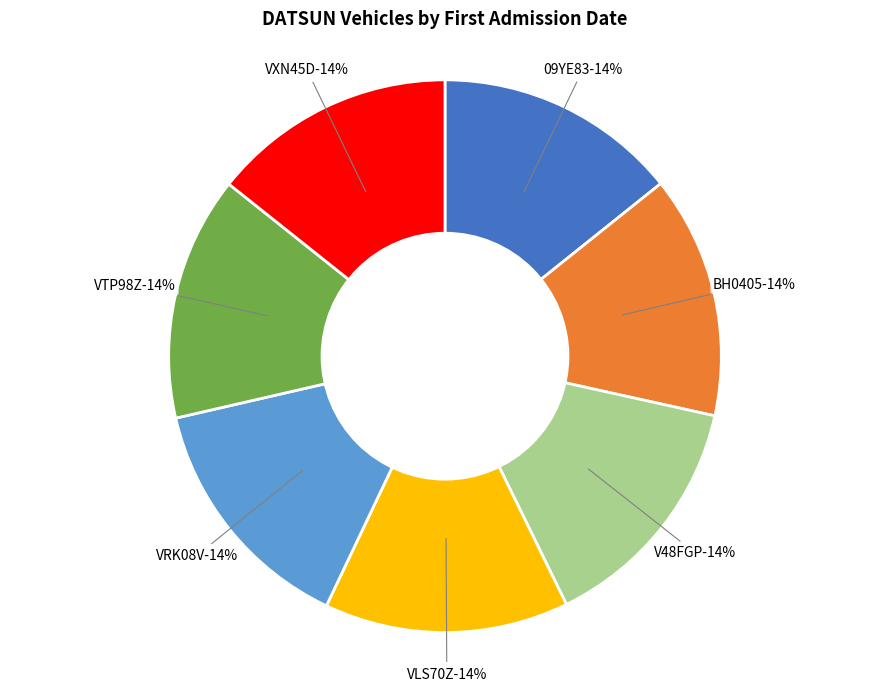

Count the number of slices in the pie.

7